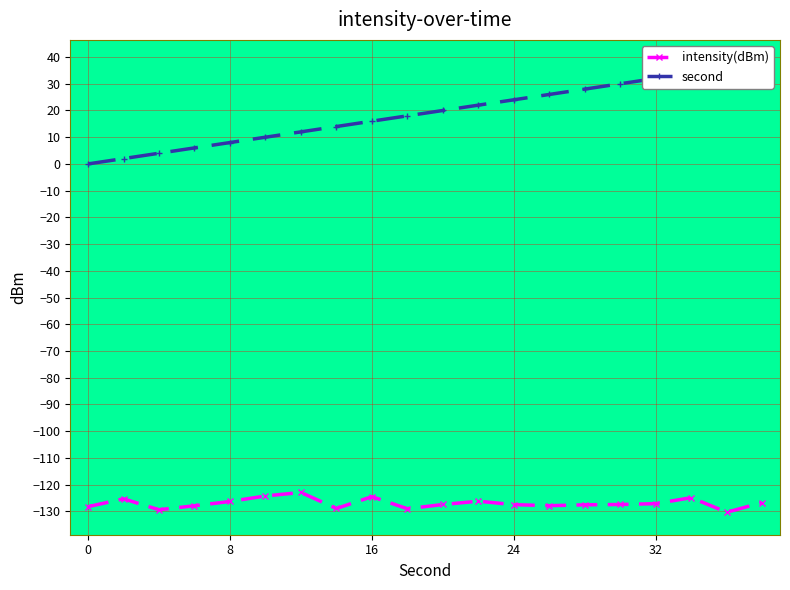

List the series in order of their overall mean, highest first.

second, intensity(dBm)